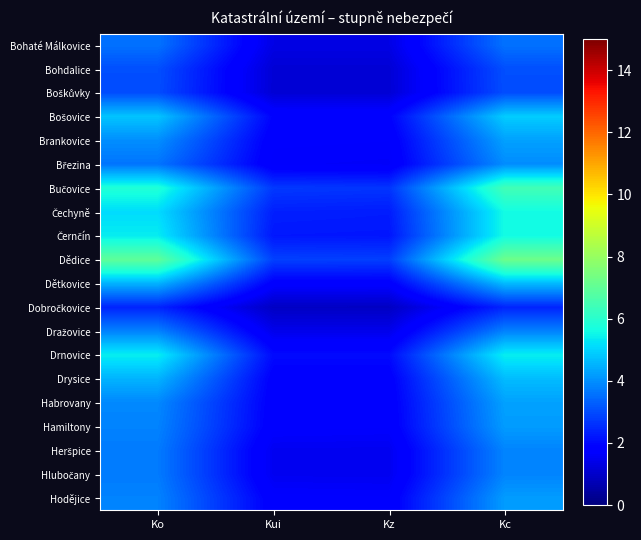

Which series has the largest total across all categories?

Dědice